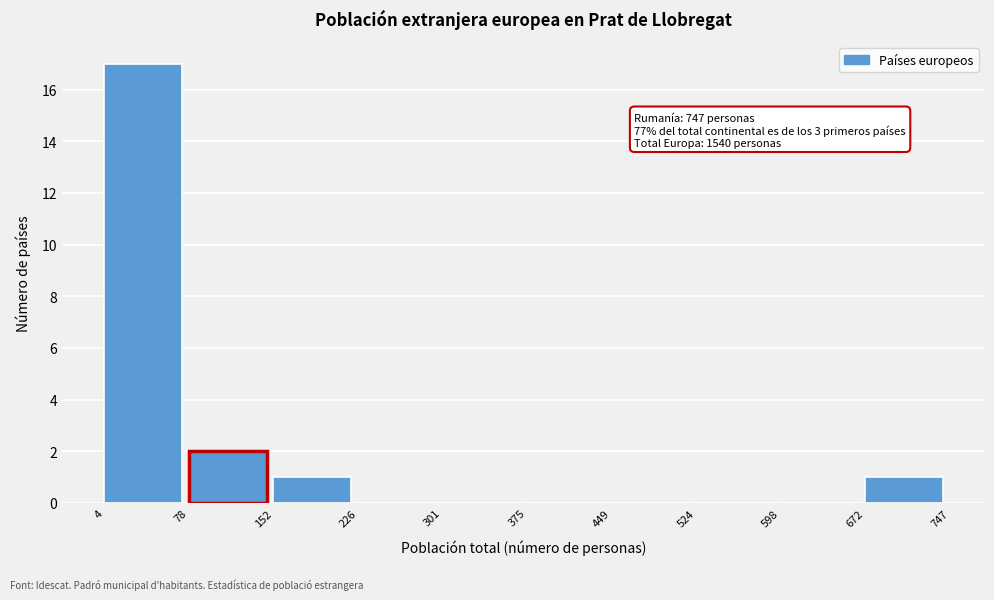

Which range on the x-axis has the tallest bar?

4 to 78